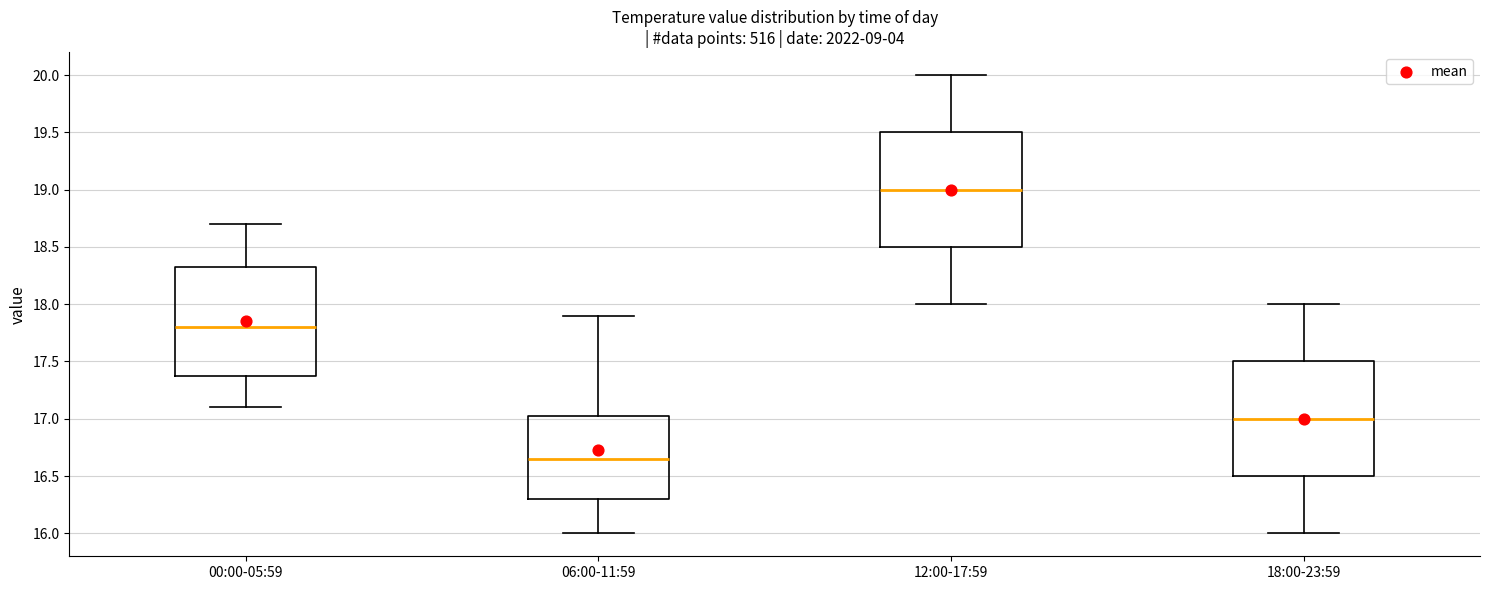

Which box's median line is the lowest?

06:00-11:59